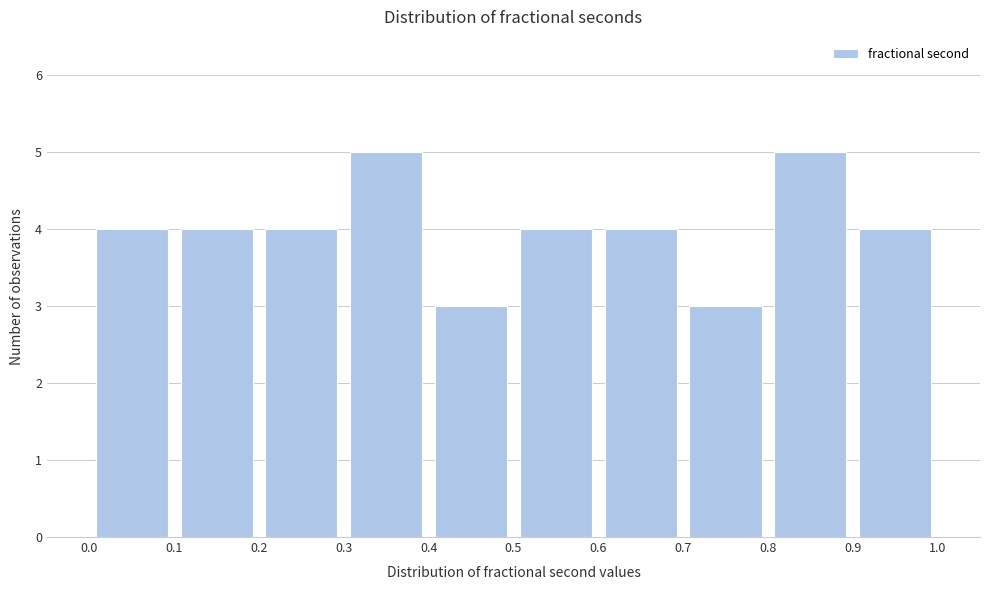

Reading left to right, transcribe this chart: for each bar, give the range it covers on the x-axis and its height. The values are not printed on the chart, so give them approximately, as read against the axis.

0.0 to 0.1: 4
0.1 to 0.2: 4
0.2 to 0.3: 4
0.3 to 0.4: 5
0.4 to 0.5: 3
0.5 to 0.6: 4
0.6 to 0.7: 4
0.7 to 0.8: 3
0.8 to 0.9: 5
0.9 to 1.0: 4